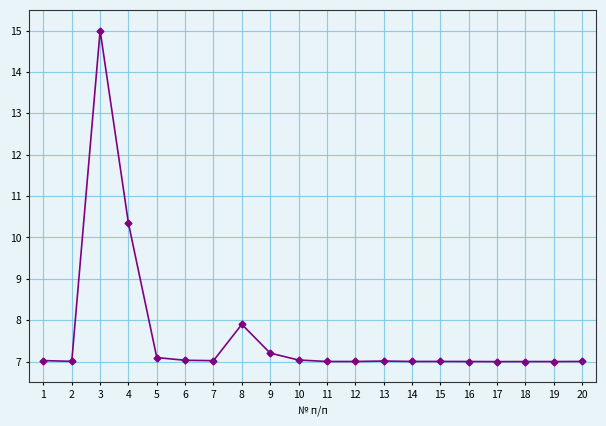

What is the sum of the values at 18 and 16?

14.0